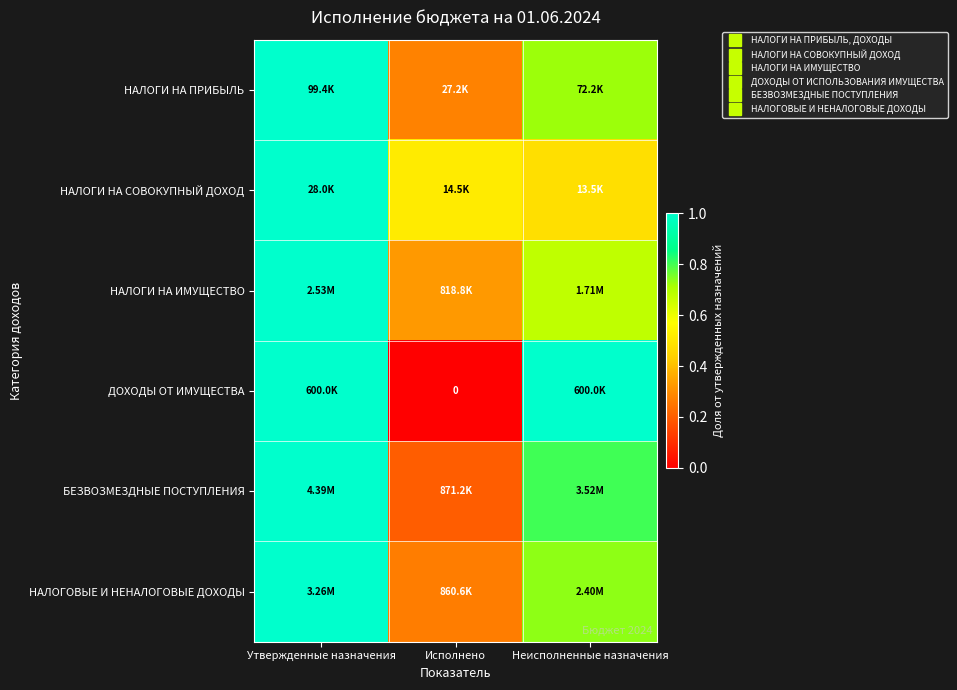

Is the value of НАЛОГОВЫЕ И НЕНАЛОГОВЫЕ ДОХОДЫ at Утвержденные назначения greater than the value of НАЛОГИ НА ПРИБЫЛЬ at Исполнено?

Yes